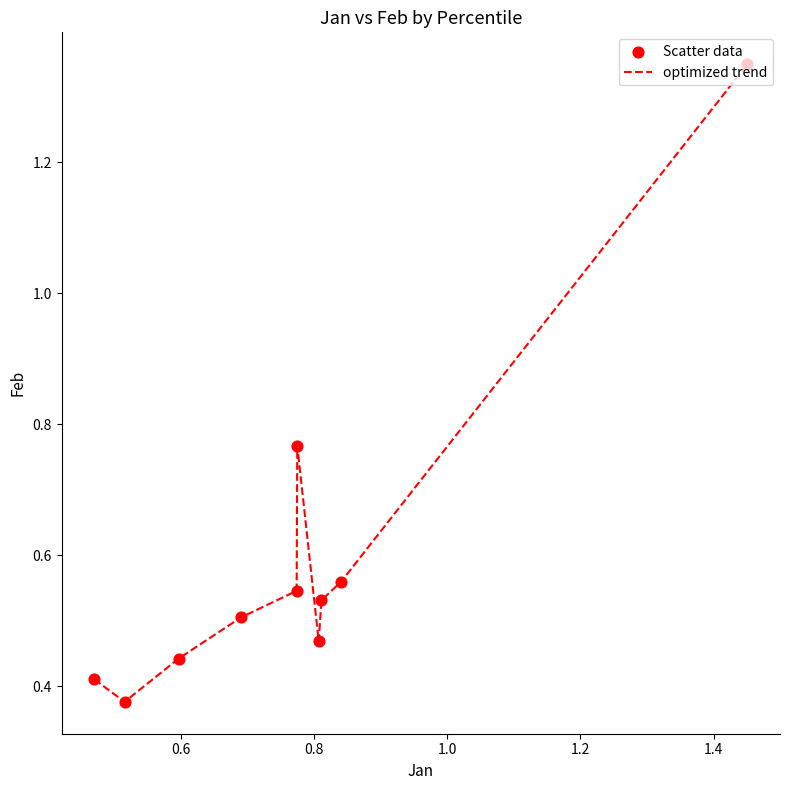

What is the difference between the maximum and minimum values?

1.0